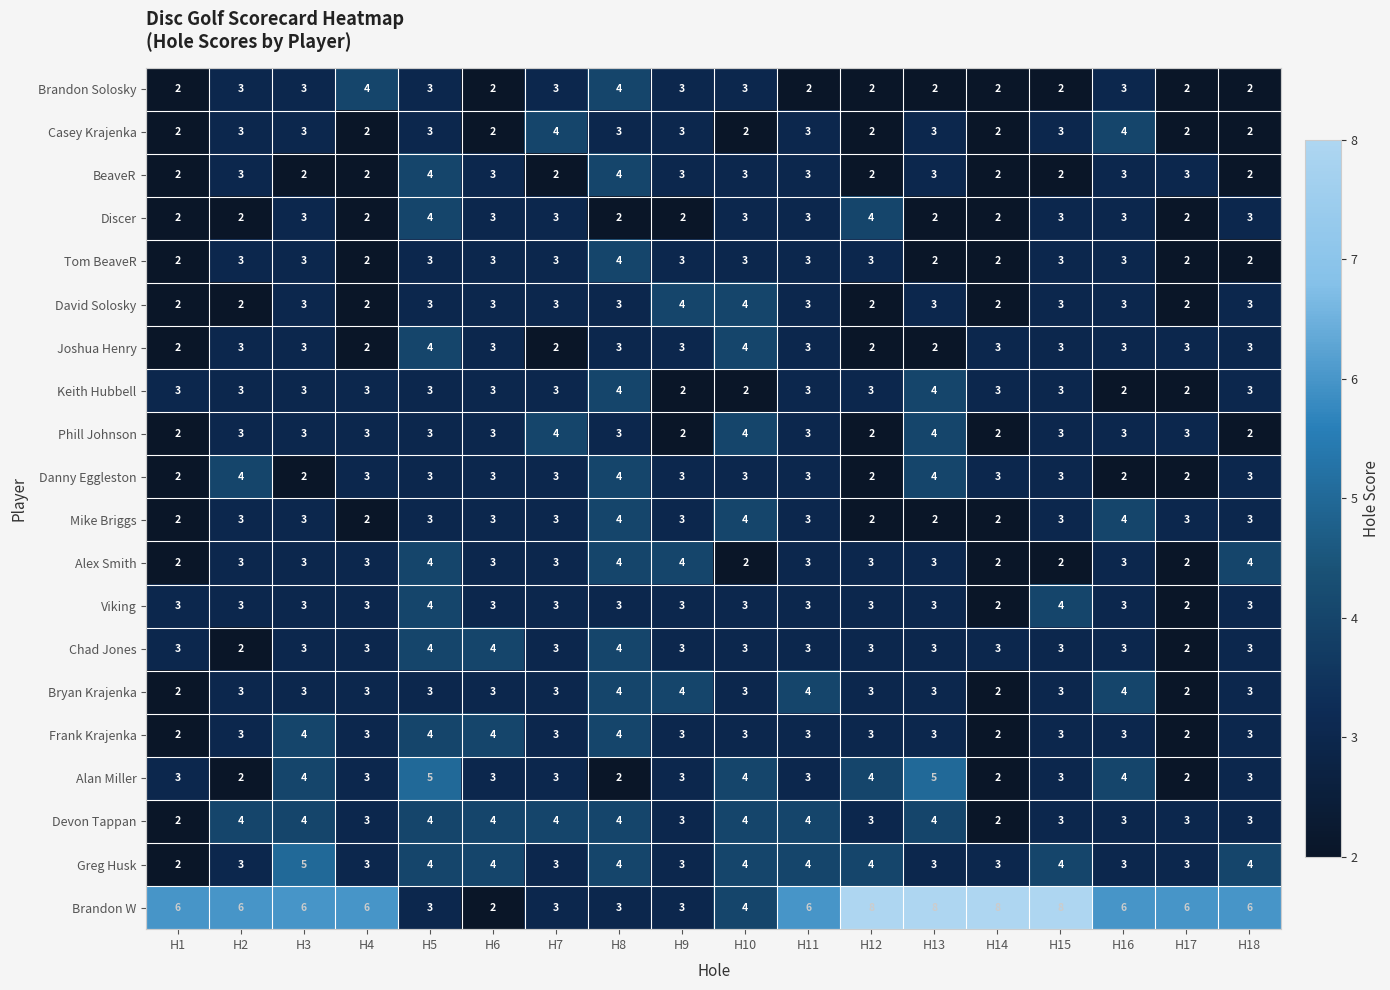

The value of Tom BeaveR at H15 is 2. True or false?

False